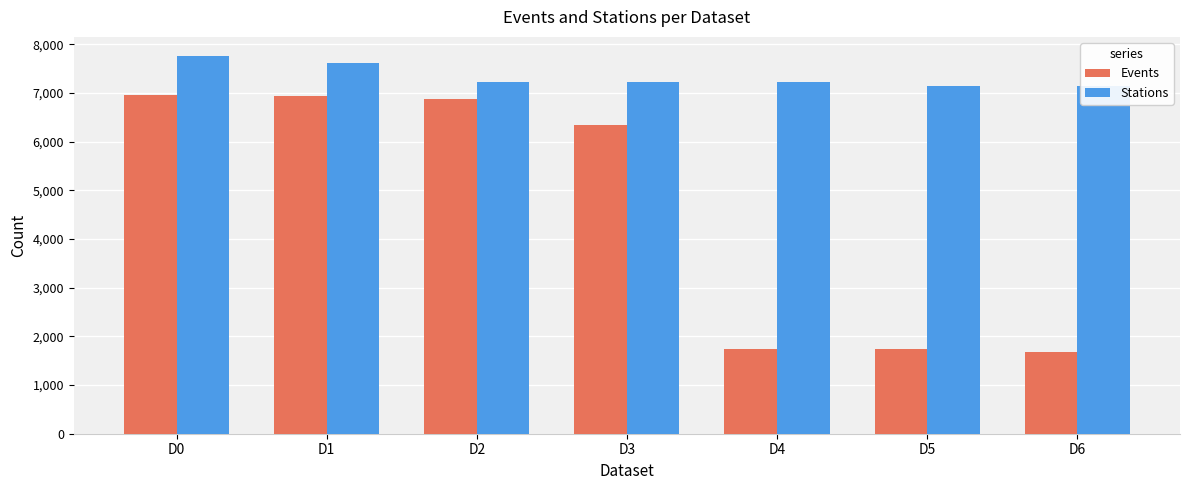

Between D2 and D6, which series saw the biggest shift?

Events